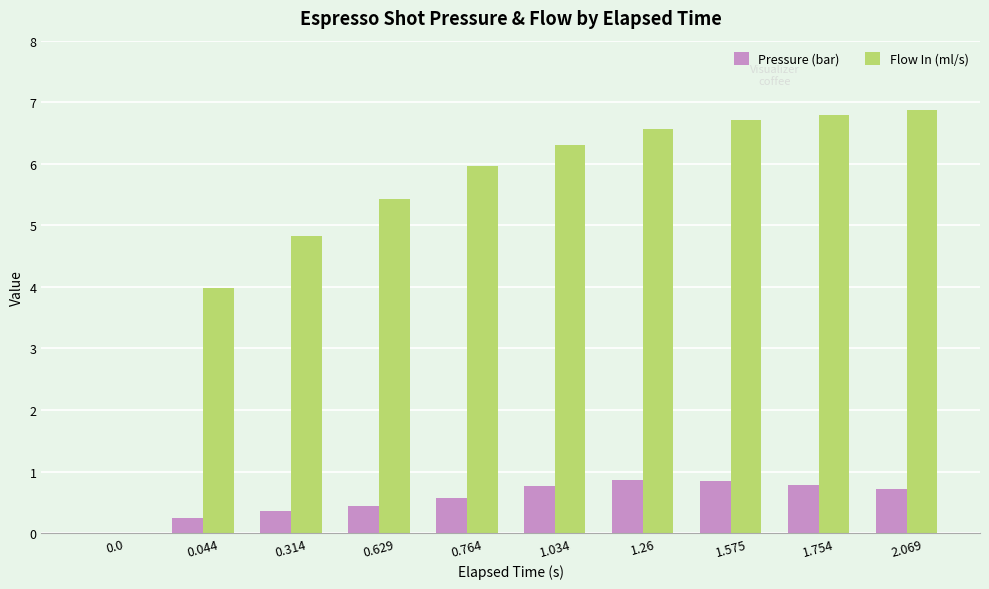

Is it true that Pressure (bar) equals 0.9 at 0.764?

False